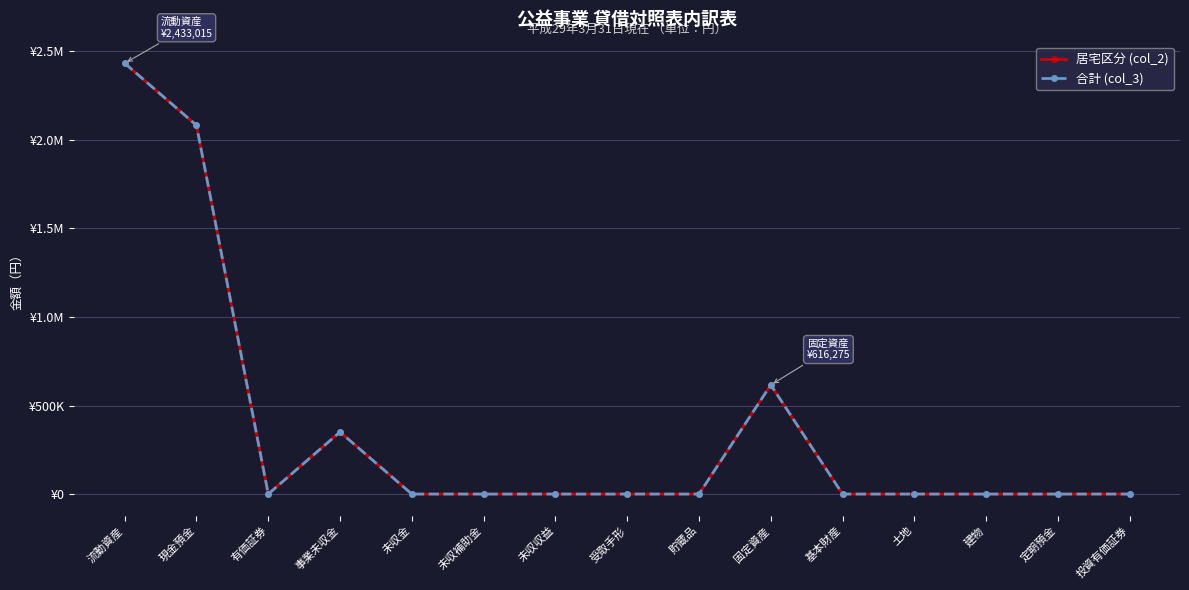

Where is the first local minimum for 居宅区分 (col_2)?

有価証券